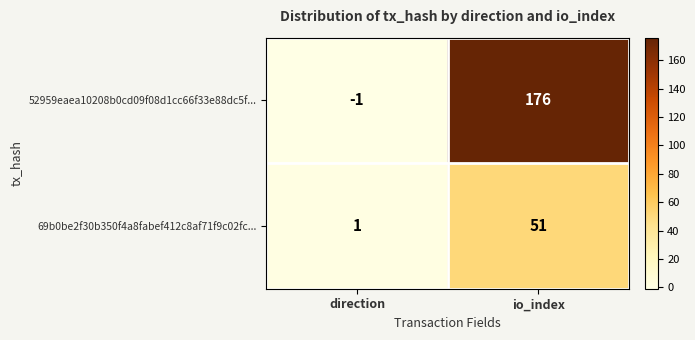

Reading left to right, list all the values displayed in this chart.

52959eaea10208b0cd09f08d1cc66f33e88dc5f...: direction=-1	io_index=176
69b0be2f30b350f4a8fabef412c8af71f9c02fc...: direction=1	io_index=51